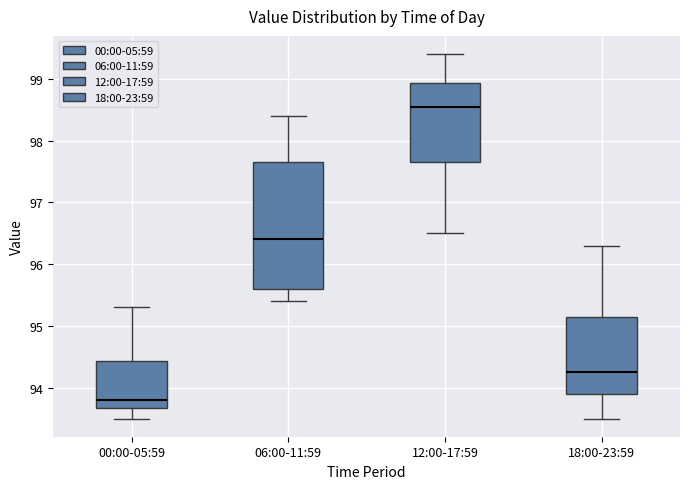

Which box's median line is the lowest?

00:00-05:59